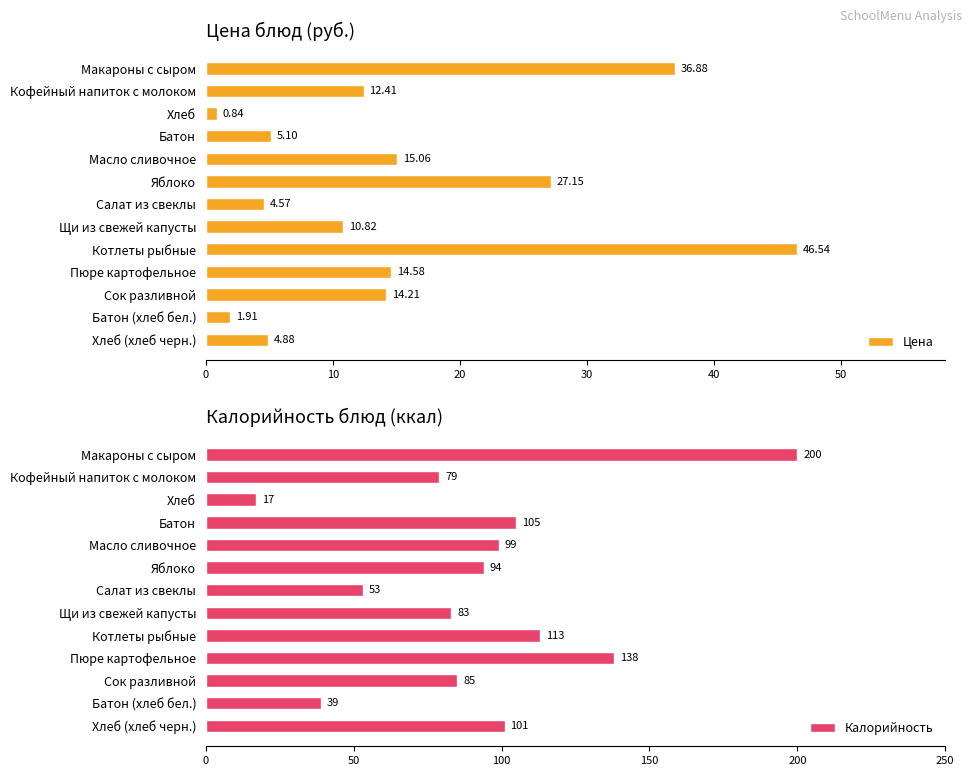

Is it true that Цена equals 12.4 at Кофейный напиток с молоком?

True